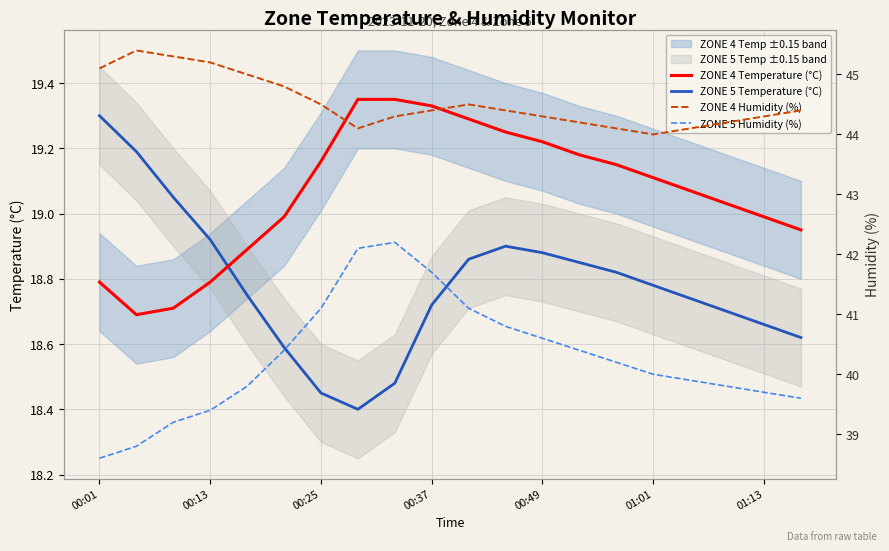

Which series has the widest spread of values?

ZONE 5 Humidity (%)